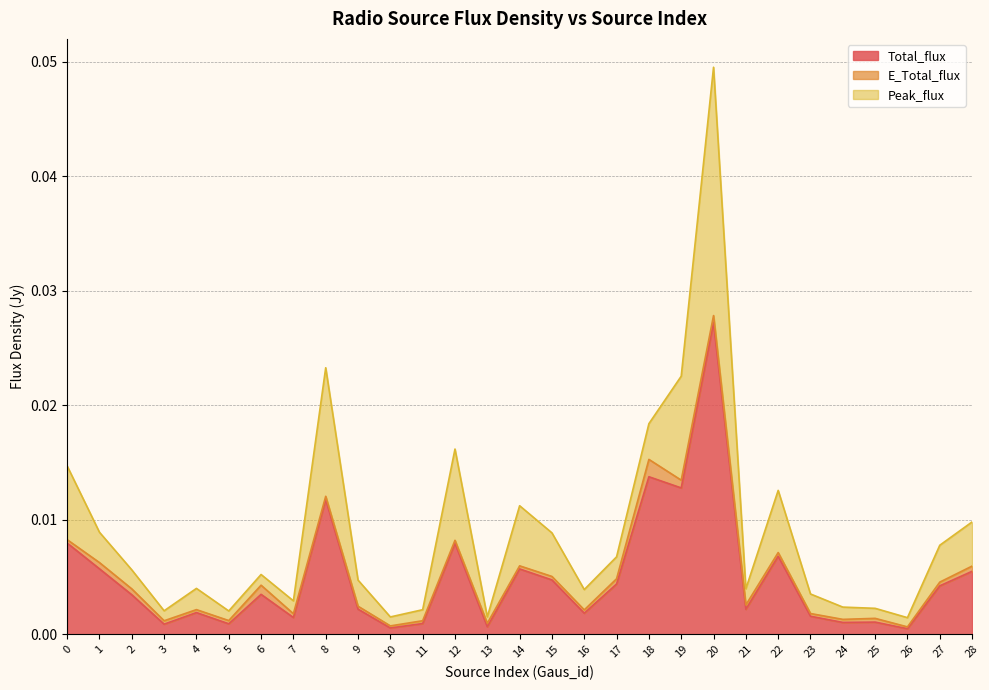

How many interior local peaks does the E_Total_flux series have?

6